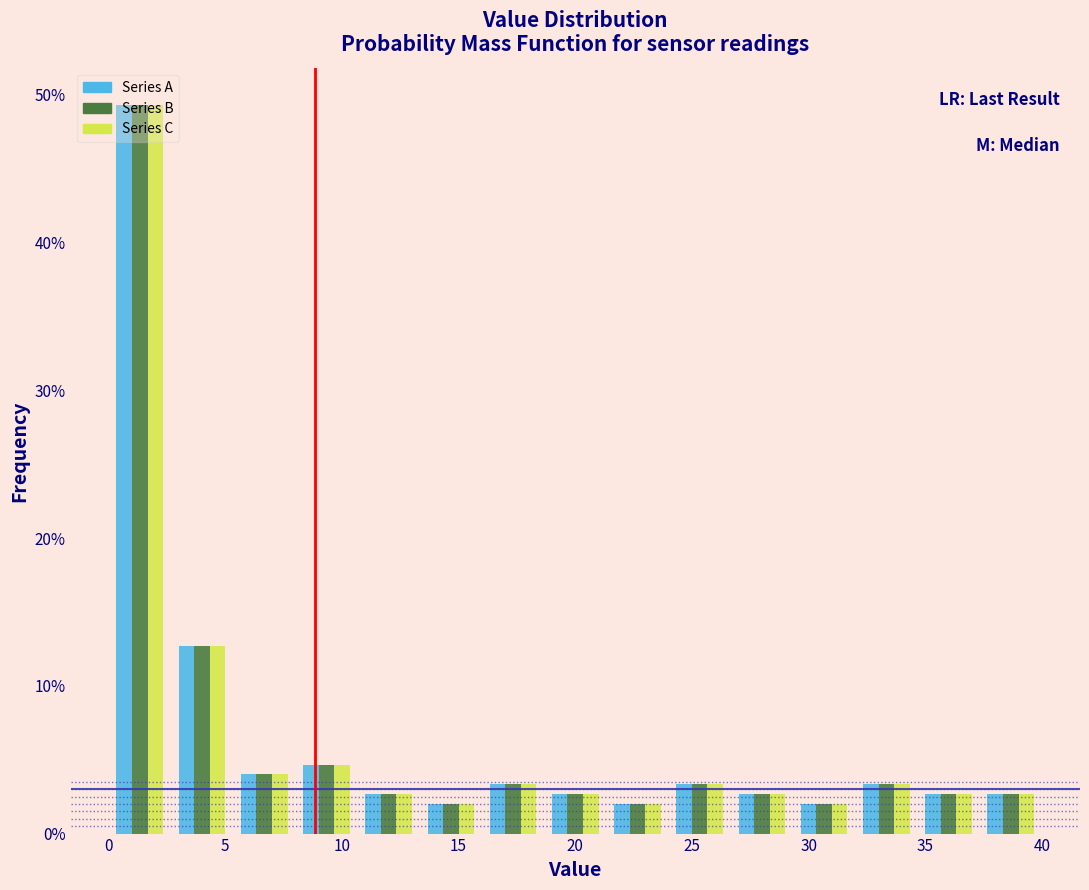

In the Series B series, which range on the x-axis has the tallest bar?

0.0 to 2.5